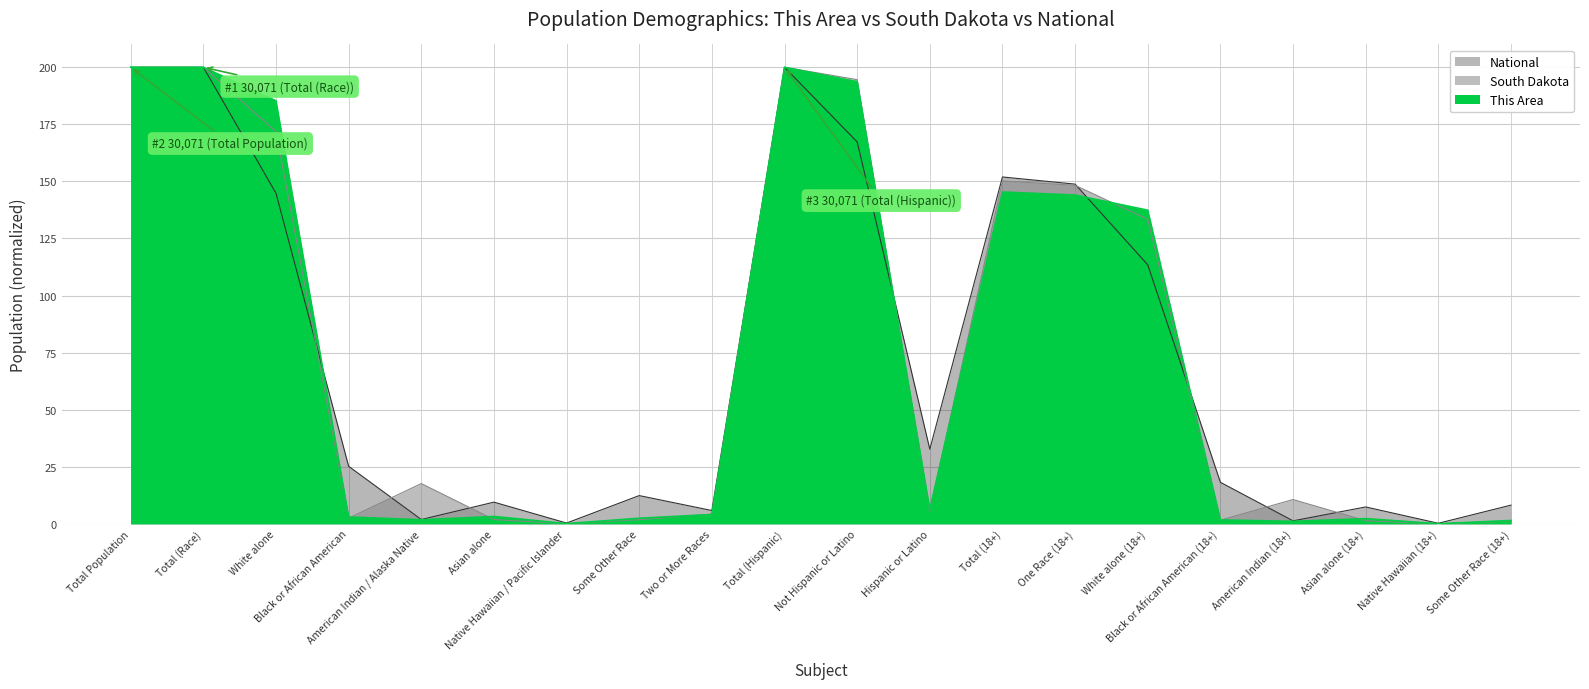

How many intersections are there between National and South Dakota?

8